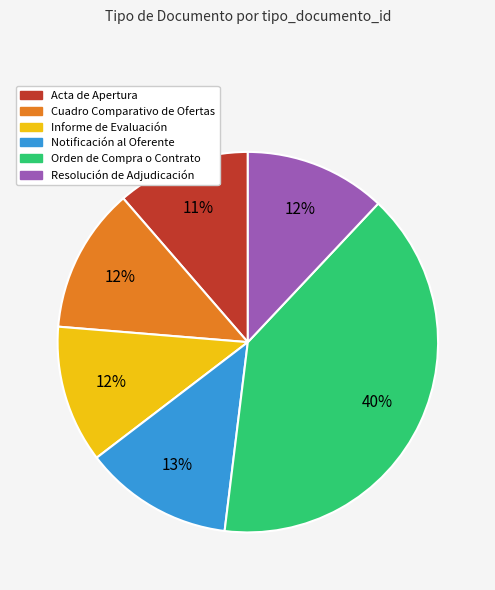

Count the number of slices in the pie.

6